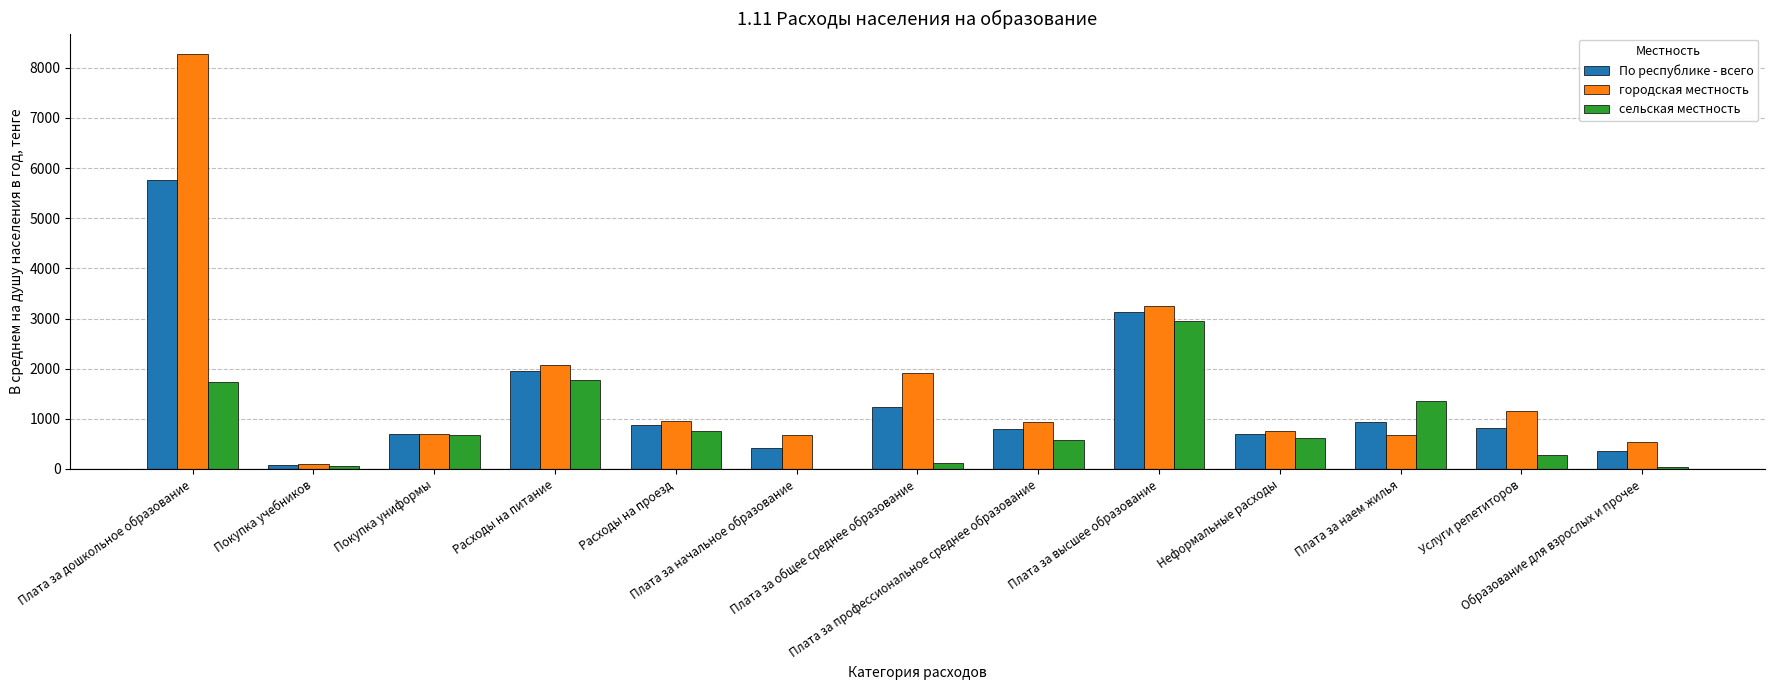

What is the highest value of the сельская местность series?

2949